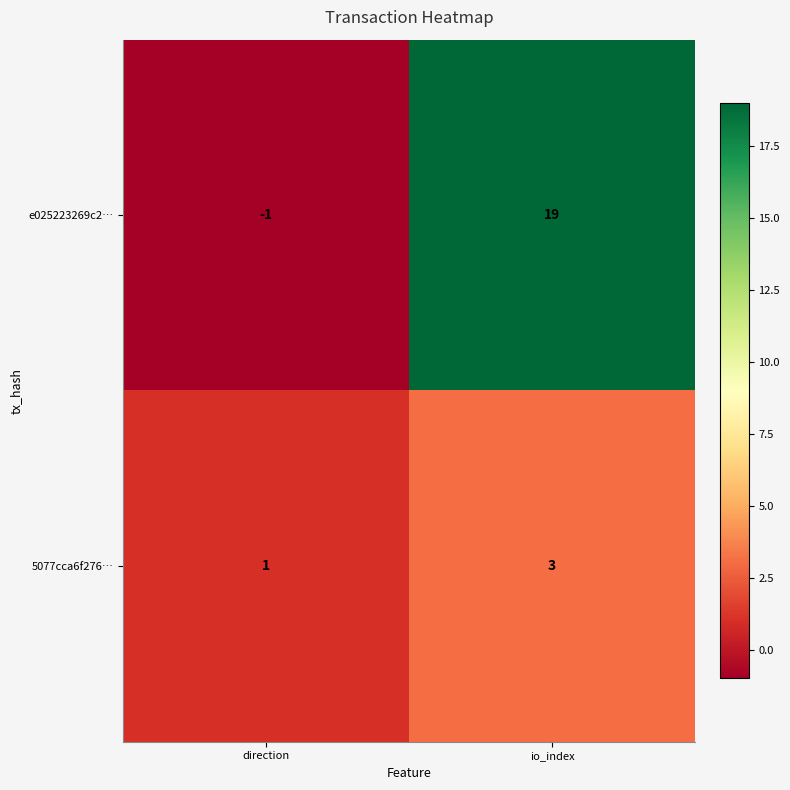

List the labels in order of 5077cca6f276… value, smallest first.

direction, io_index